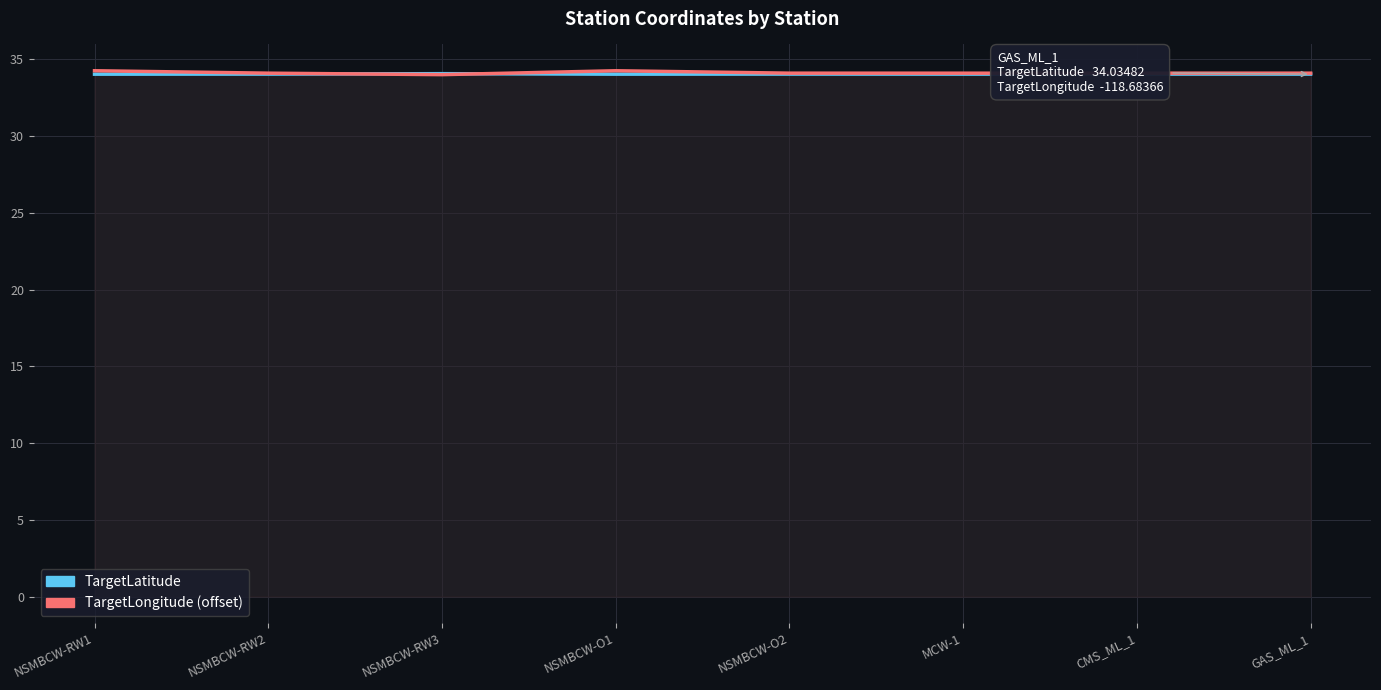

How many lines are shown in the chart?

2